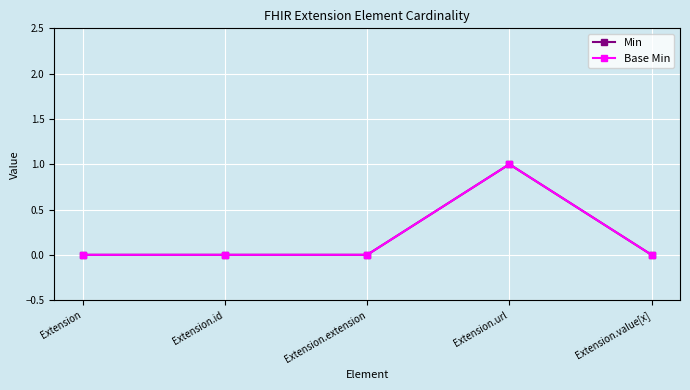

Reading left to right, transcribe all the data shown in this chart.

Min: Extension=0	Extension.id=0	Extension.extension=0	Extension.url=1	Extension.value[x]=0
Base Min: Extension=0	Extension.id=0	Extension.extension=0	Extension.url=1	Extension.value[x]=0